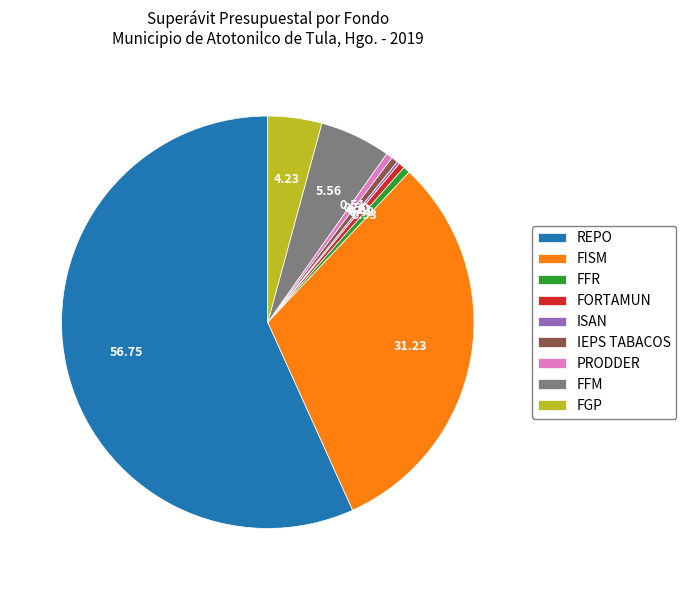

Do FFR and PRODDER together represent more than half of the pie?

No